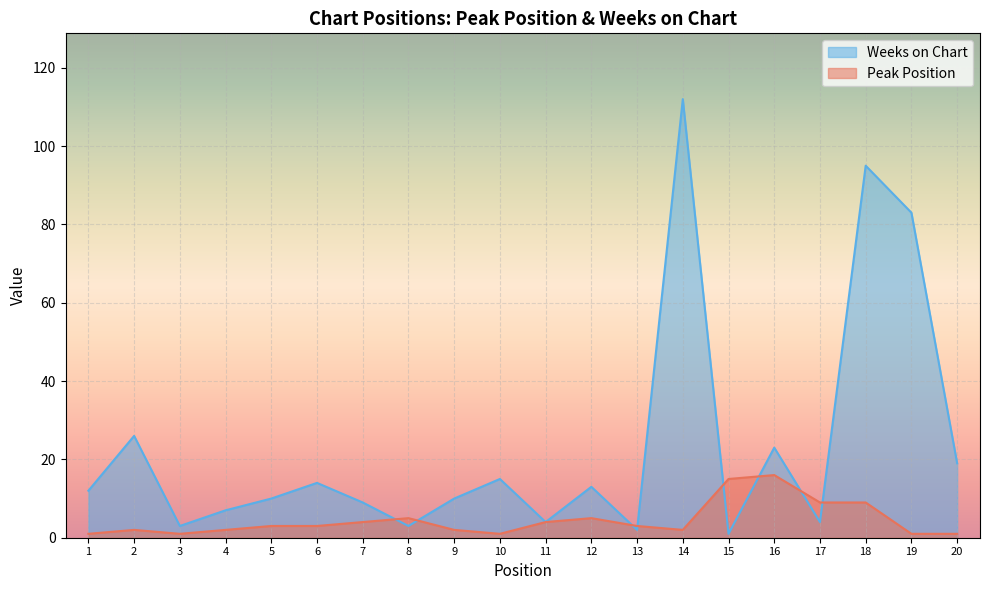

Rank the categories by Weeks on Chart value from highest to lowest.

14, 18, 19, 2, 16, 20, 10, 6, 12, 1, 5, 9, 7, 4, 11, 17, 3, 8, 13, 15